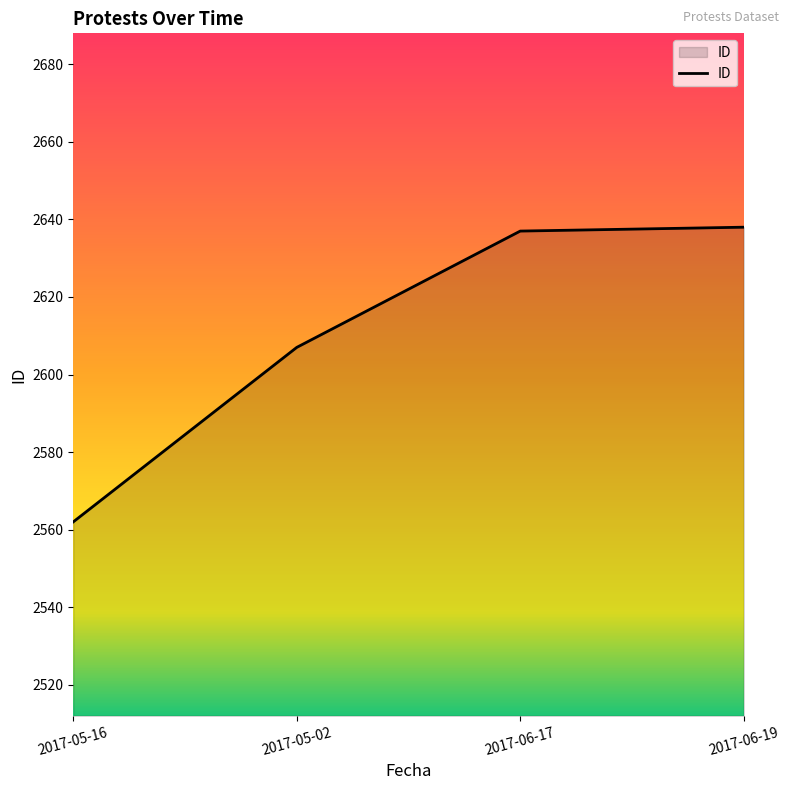

How many categories are shown in the chart?

4